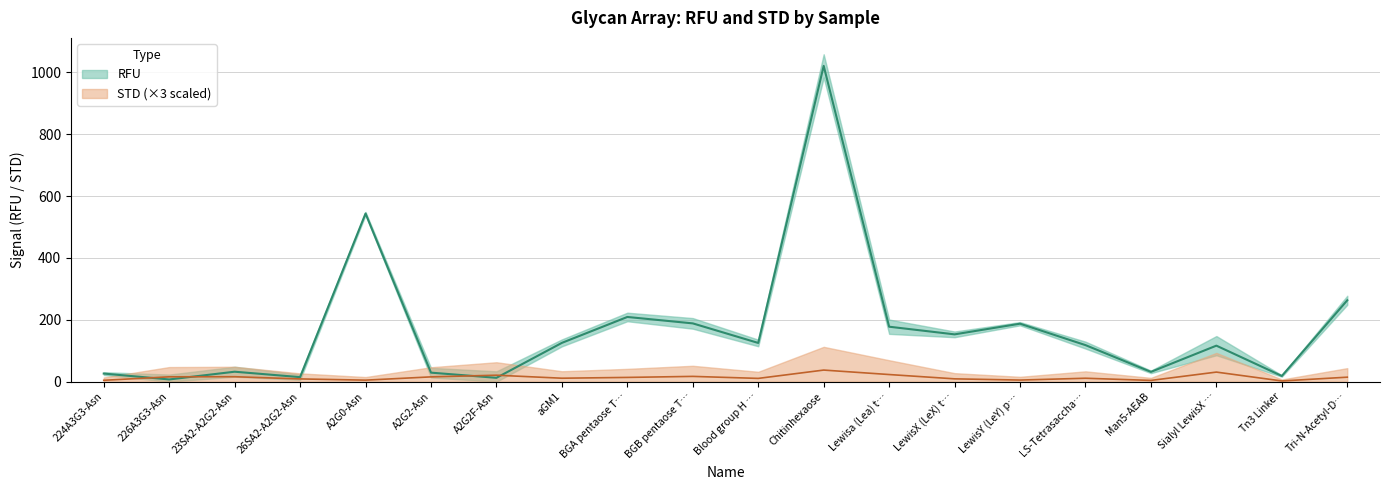

Rank the series at BGB pentaose T… from highest to lowest value.

RFU, STD